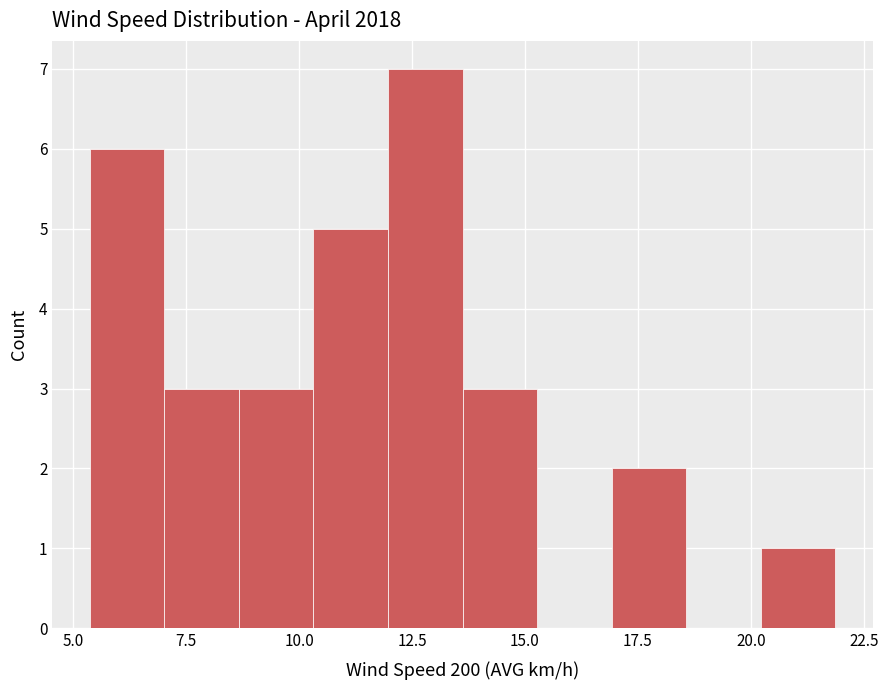

Around what value on the x-axis is the tallest bar? Give the approximate position of its centre, as read against the axis.

13.0